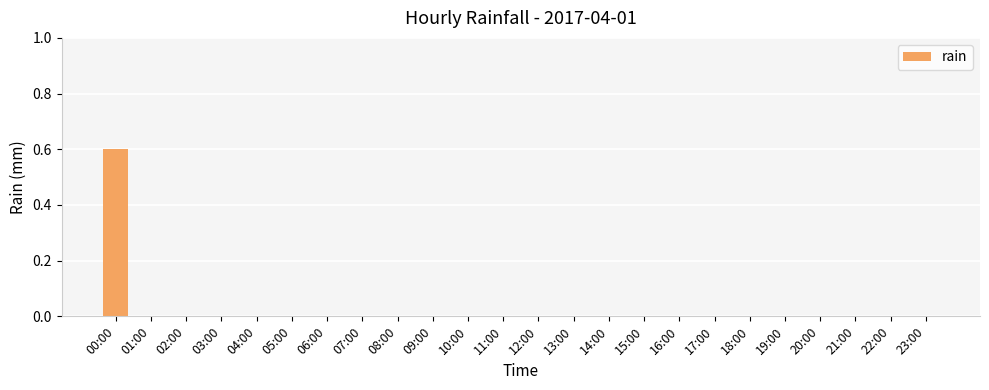

Is it true that the value at 23:00 is 0.0?

True